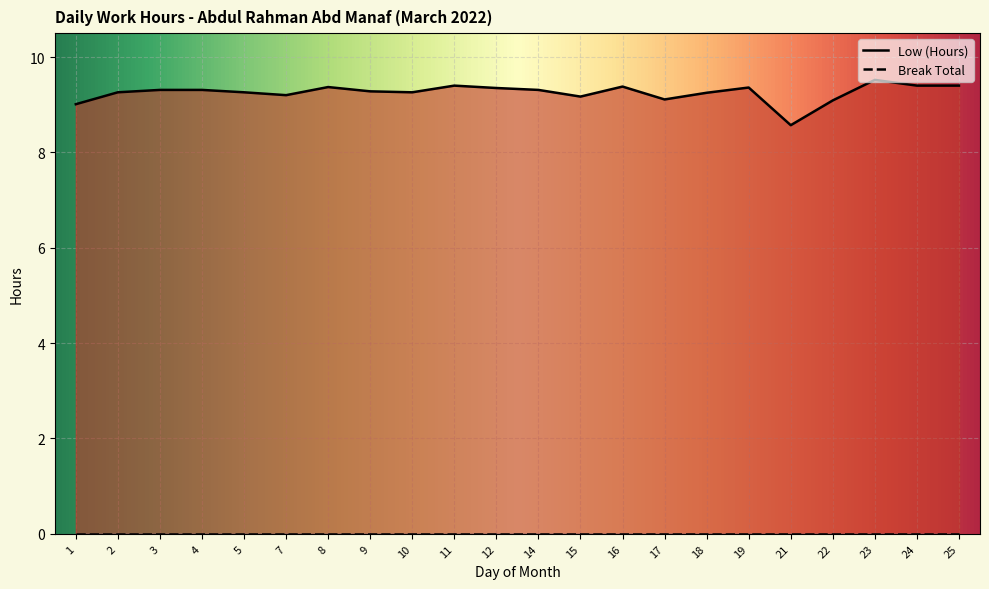

How many points are higher than both their immediate neighbors (excluding endpoints)?

5